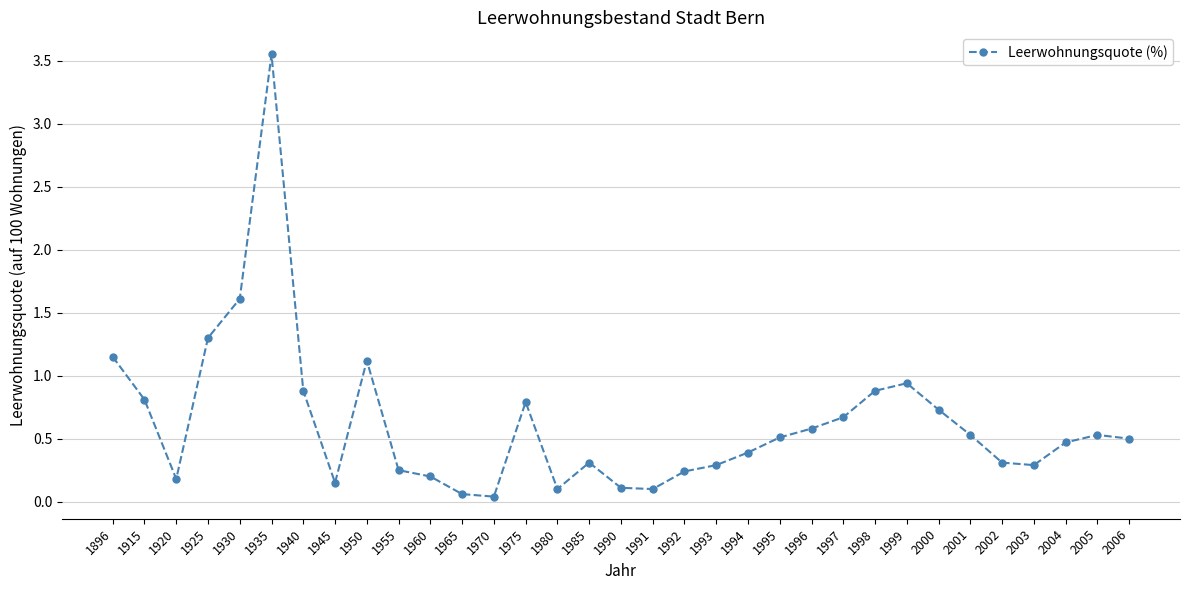

At which label is the value closest to 1?

1999